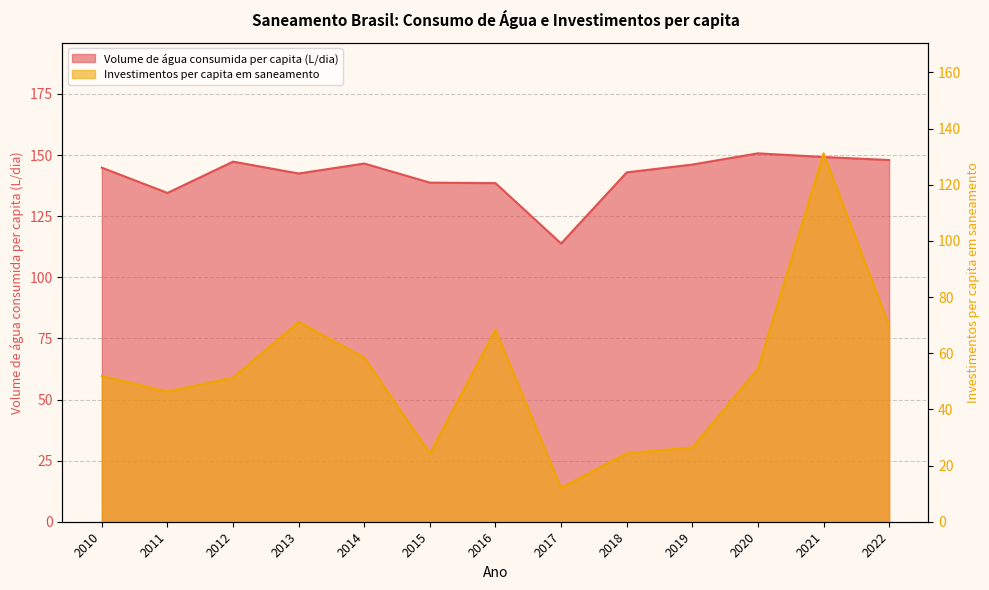

At which category is the sum across all series the highest?

2021